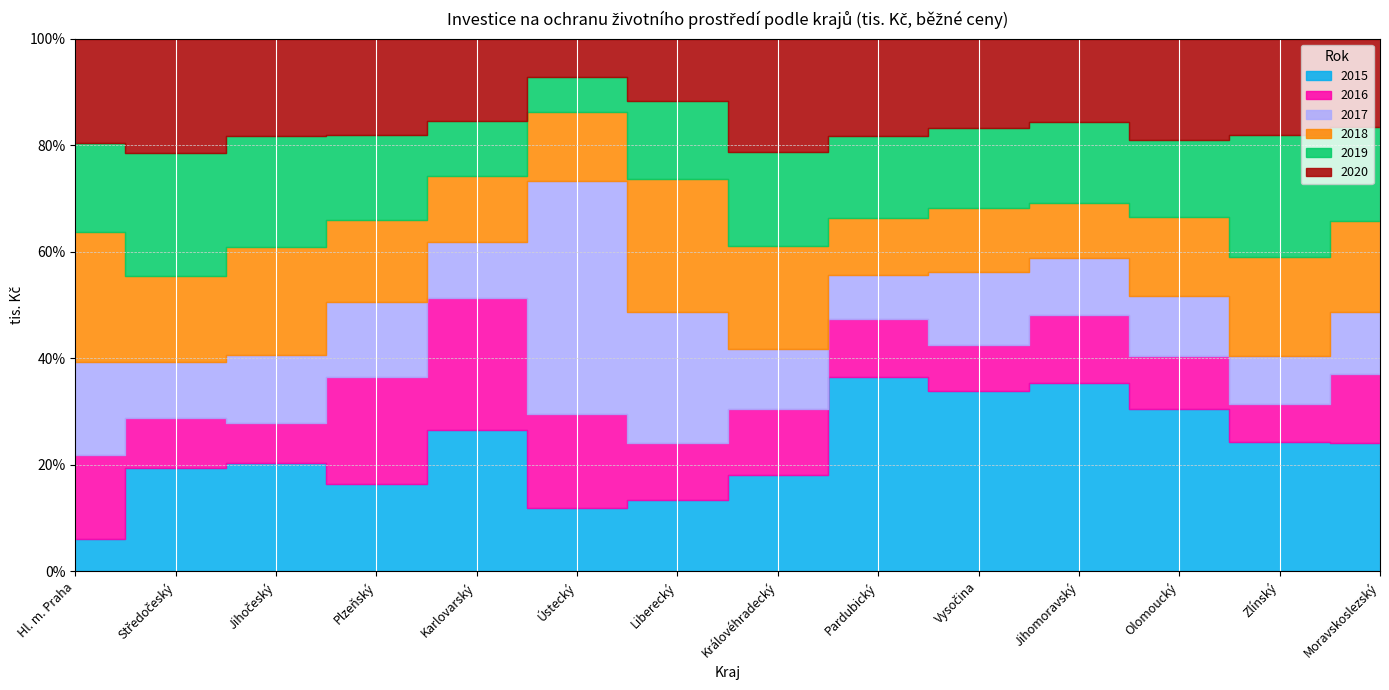

Reading left to right, transcribe all the data shown in this chart.

2015: Hl. m. Praha=1464314	Středočeský=4012756	Jihočeský=2023885	Plzeňský=1212183	Karlovarský=830907	Ústecký=4255514	Liberecký=552557	Královéhradecký=1229062	Pardubický=4121155	Vysočina=3509206	Jihomoravský=6203721	Olomoucký=2463398	Zlínský=1515136	Moravskoslezský=6715810
2016: Hl. m. Praha=3794021	Středočeský=1926270	Jihočeský=746696	Plzeňský=1470352	Karlovarský=775474	Ústecký=6257387	Liberecký=440984	Královéhradecký=830227	Pardubický=1235005	Vysočina=894643	Jihomoravský=2231844	Olomoucký=805484	Zlínský=449911	Moravskoslezský=3617653
2017: Hl. m. Praha=4243101	Středočeský=2160374	Jihočeský=1272852	Plzeňský=1041113	Karlovarský=328370	Ústecký=15596734	Liberecký=1010805	Královéhradecký=758878	Pardubický=940673	Vysočina=1416659	Jihomoravský=1903047	Olomoucký=919415	Zlínský=558587	Moravskoslezský=3272598
2018: Hl. m. Praha=5852846	Středočeský=3352746	Jihočeský=2009015	Plzeňský=1131776	Karlovarský=384530	Ústecký=4578060	Liberecký=1027428	Královéhradecký=1312200	Pardubický=1213304	Vysočina=1264414	Jihomoravský=1794429	Olomoucký=1201072	Zlínský=1162444	Moravskoslezský=4743591
2019: Hl. m. Praha=4045350	Středočeský=4774039	Jihočeský=2082900	Plzeňský=1167870	Karlovarský=320887	Ústecký=2346477	Liberecký=606225	Královéhradecký=1192994	Pardubický=1730839	Vysočina=1544953	Jihomoravský=2672597	Olomoucký=1172091	Zlínský=1428093	Moravskoslezský=4912138
2020: Hl. m. Praha=4720250	Středočeský=4423784	Jihočeský=1814138	Plzeňský=1333449	Karlovarský=485781	Ústecký=2573124	Liberecký=479390	Královéhradecký=1439276	Pardubický=2066906	Vysočina=1743164	Jihomoravský=2741475	Olomoucký=1533415	Zlínský=1128483	Moravskoslezský=4650701